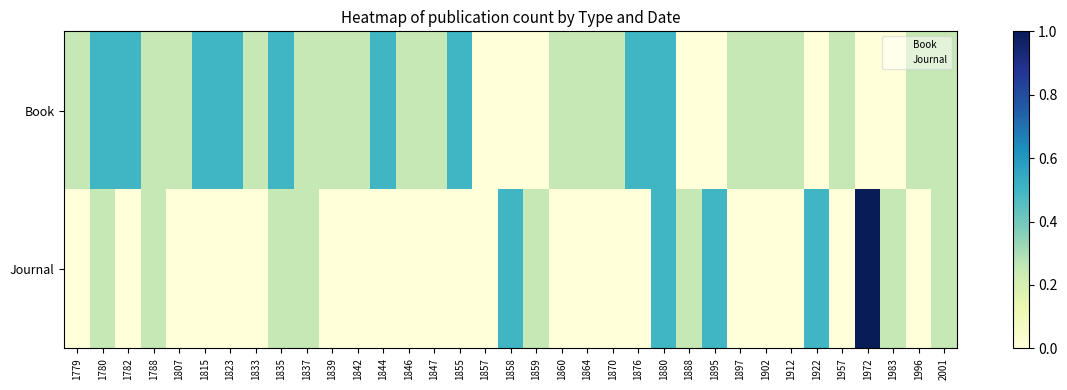

What is the spread (max minus min) of values at 1888?

0.2